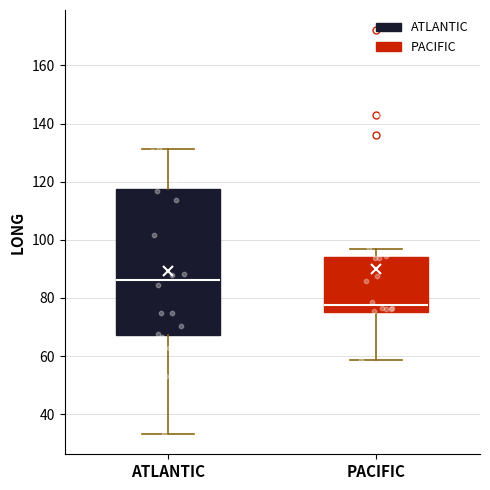

Reading left to right, read every box against the y-axis: the position of its median line, the range the box covers, and the ends of its whiskers. The values are not printed on the chart, so give them approximately, as read against the axis.

ATLANTIC: median 86, box 68 to 118, whiskers 34 to 132
PACIFIC: median 78, box 76 to 94, whiskers 58 to 96